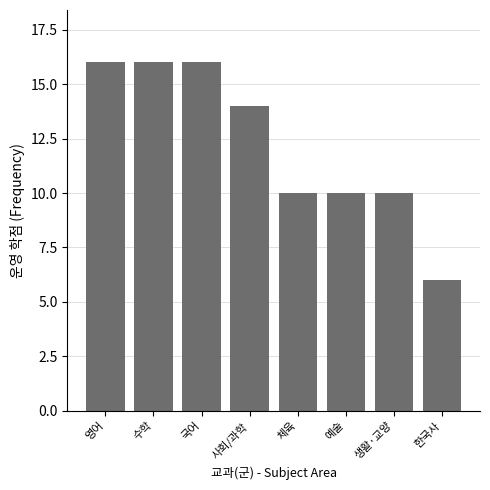

What is the value of the 1st bar from the left?

16